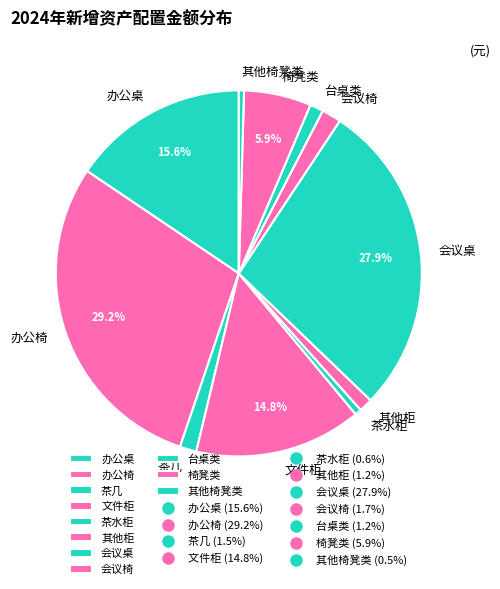

True or false: 会议椅 accounts for 2% of the total.

True